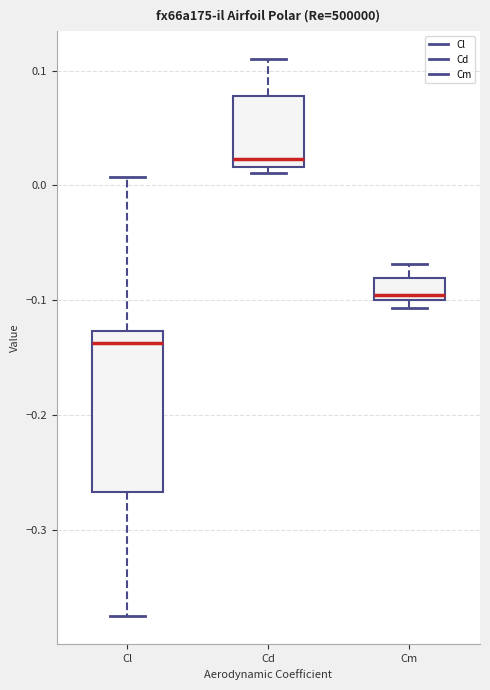

Which box's median line is the highest?

Cd